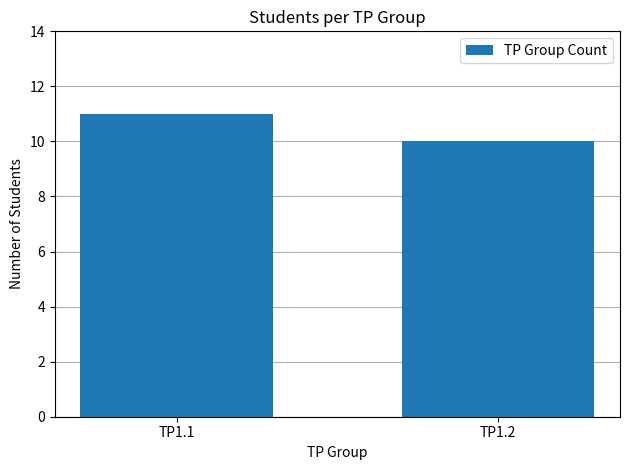

Count the values in the range 10 to 11.

2